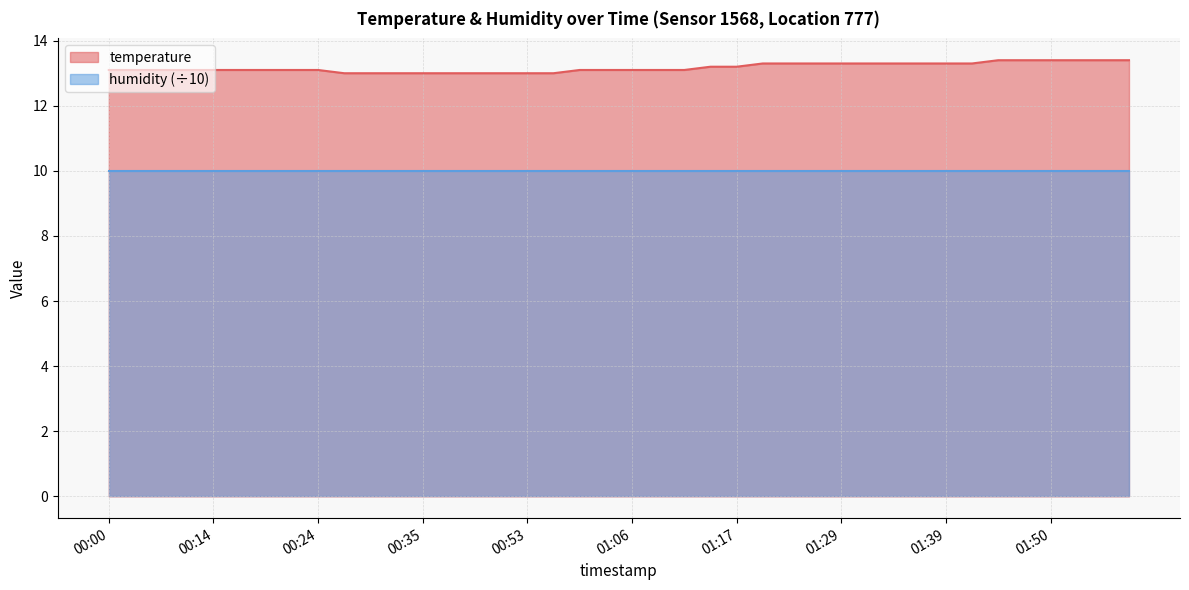

Rank the categories by value from lowest to highest.

00:27, 00:30, 00:33, 00:35, 00:41, 00:44, 00:47, 00:53, 00:56, 00:00, 00:05, 00:09, 00:11, 00:14, 00:16, 00:19, 00:22, 00:24, 01:01, 01:04, 01:06, 01:09, 01:12, 01:15, 01:17, 01:20, 01:23, 01:26, 01:29, 01:32, 01:34, 01:37, 01:39, 01:42, 01:45, 01:47, 01:50, 01:52, 01:55, 01:58